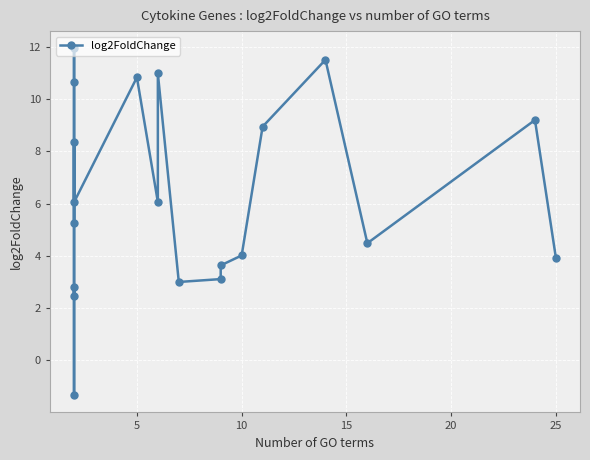

What is the value of the 15th point from the left?

4.0